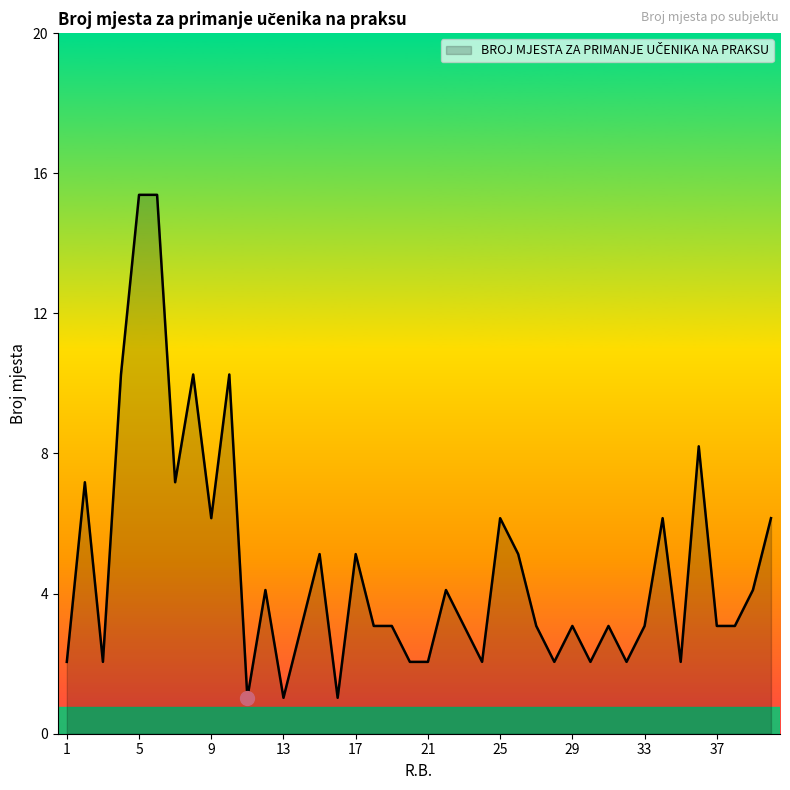

Does the chart have visible grid lines?

No